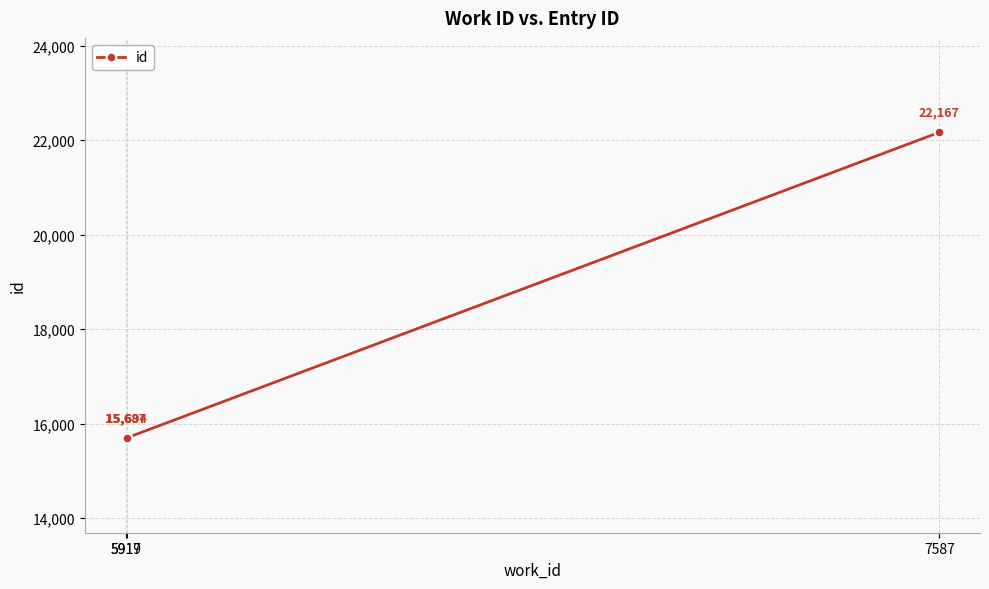

Which has a higher value, 5917 or 5919?

5919